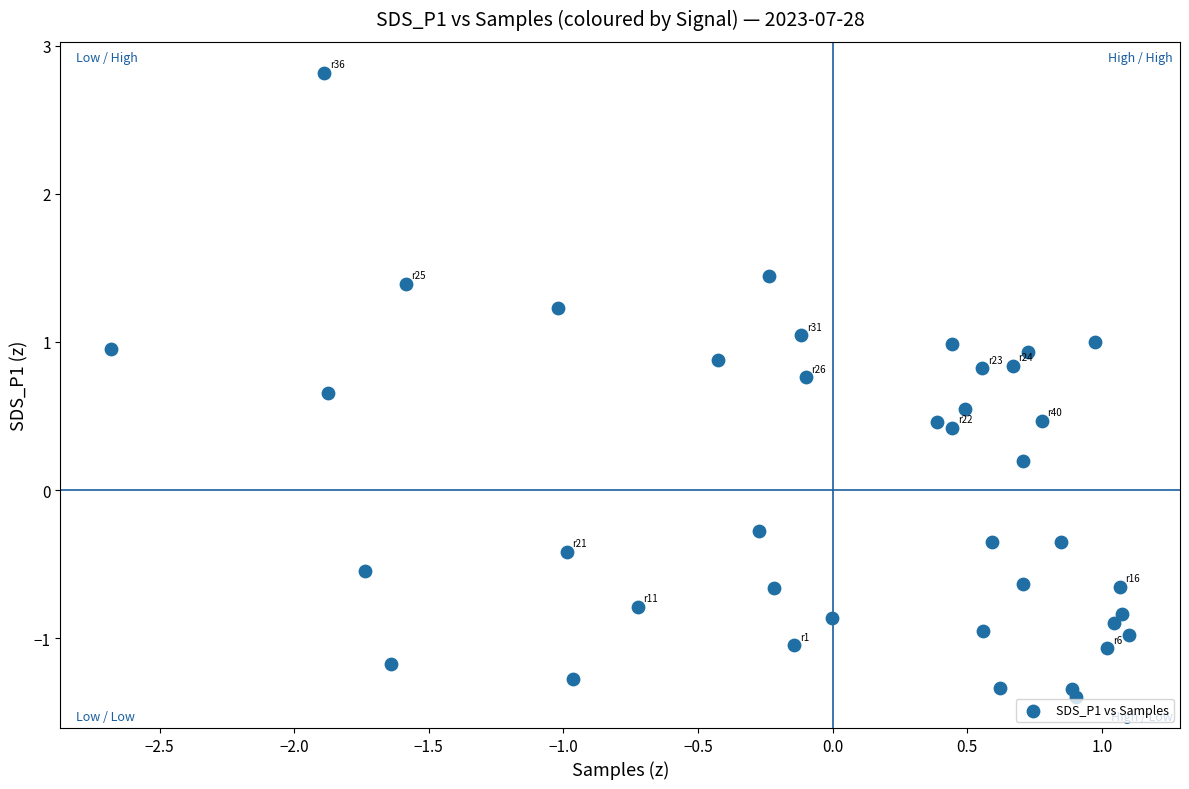

What is the range of Y values (max minus min)?

4.2